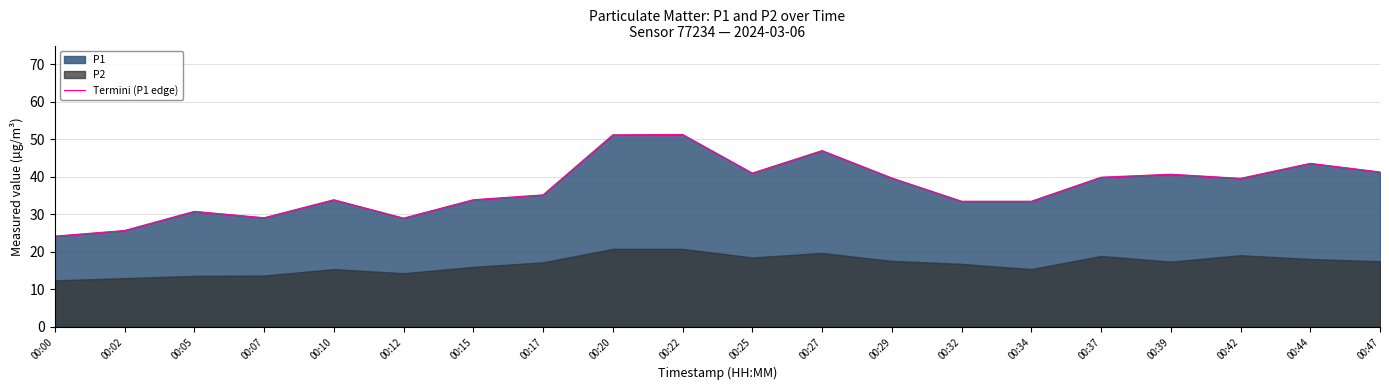

Reading left to right, extract all data points from this chart.

24.2	25.7	30.8	29.1	33.9	29.0	33.9	35.2	51.2	51.3	41.0	47.0	39.7	33.5	33.5	39.9	40.7	39.6	43.6	41.3